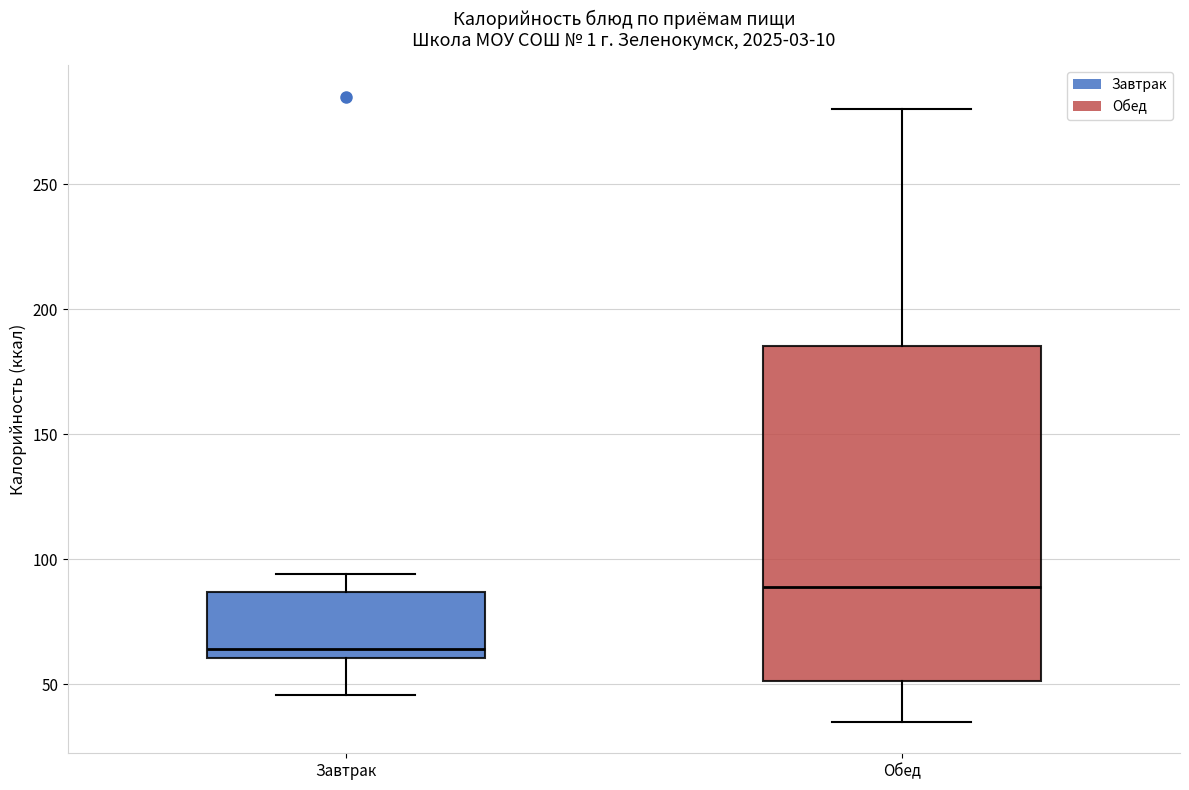

Reading left to right, transcribe this box plot: for each box, give where its median line is, the range the box spans, and where its two whiskers end, as read against the y-axis. The values are not printed on the chart, so give them approximately, as read against the axis.

Завтрак: median 65, box 60 to 85, whiskers 45 to 95
Обед: median 90, box 50 to 185, whiskers 35 to 280